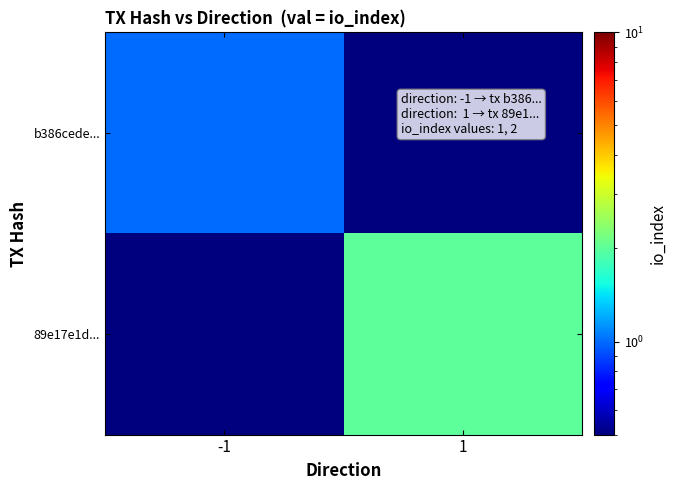

Between 1 and -1, which is larger?

-1